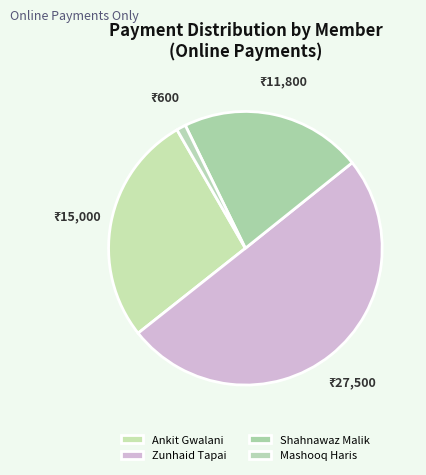

Combined, do Shahnawaz Malik and Zunhaid Tapai account for over 50%?

Yes